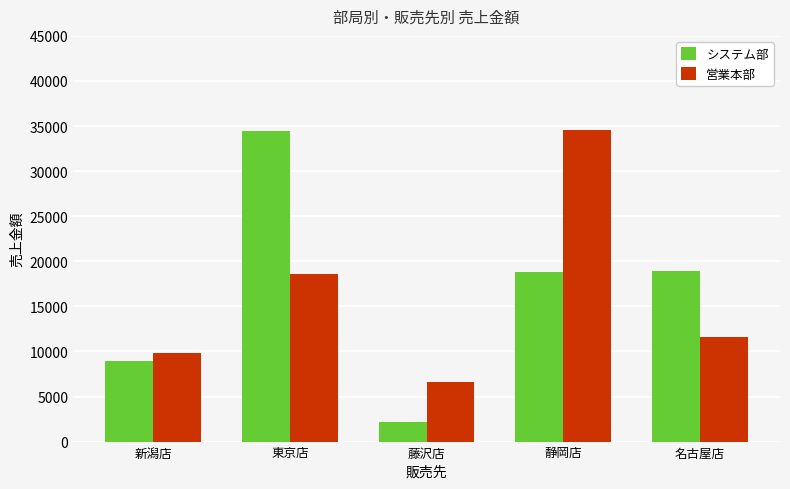

The 営業本部 series shows 15952 at 新潟店. True or false?

False